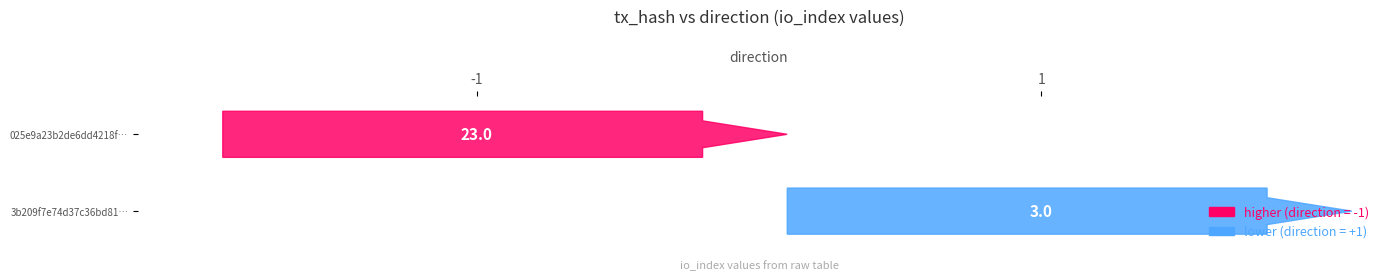

Reading left to right, transcribe all the data shown in this chart.

025e9a23b2de6dd4218f8bc677bee9600c4eda0: -1	23
3b209f7e74d37c36bd8159ea99224cc9e08a21b: 1	3